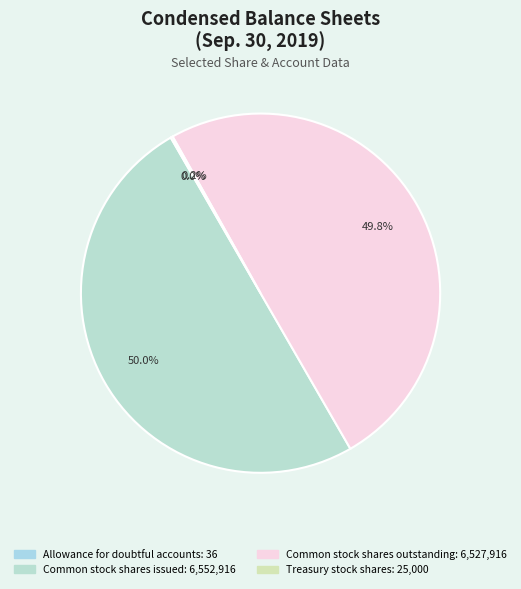

Is it true that Treasury stock shares is 0% of the pie?

True